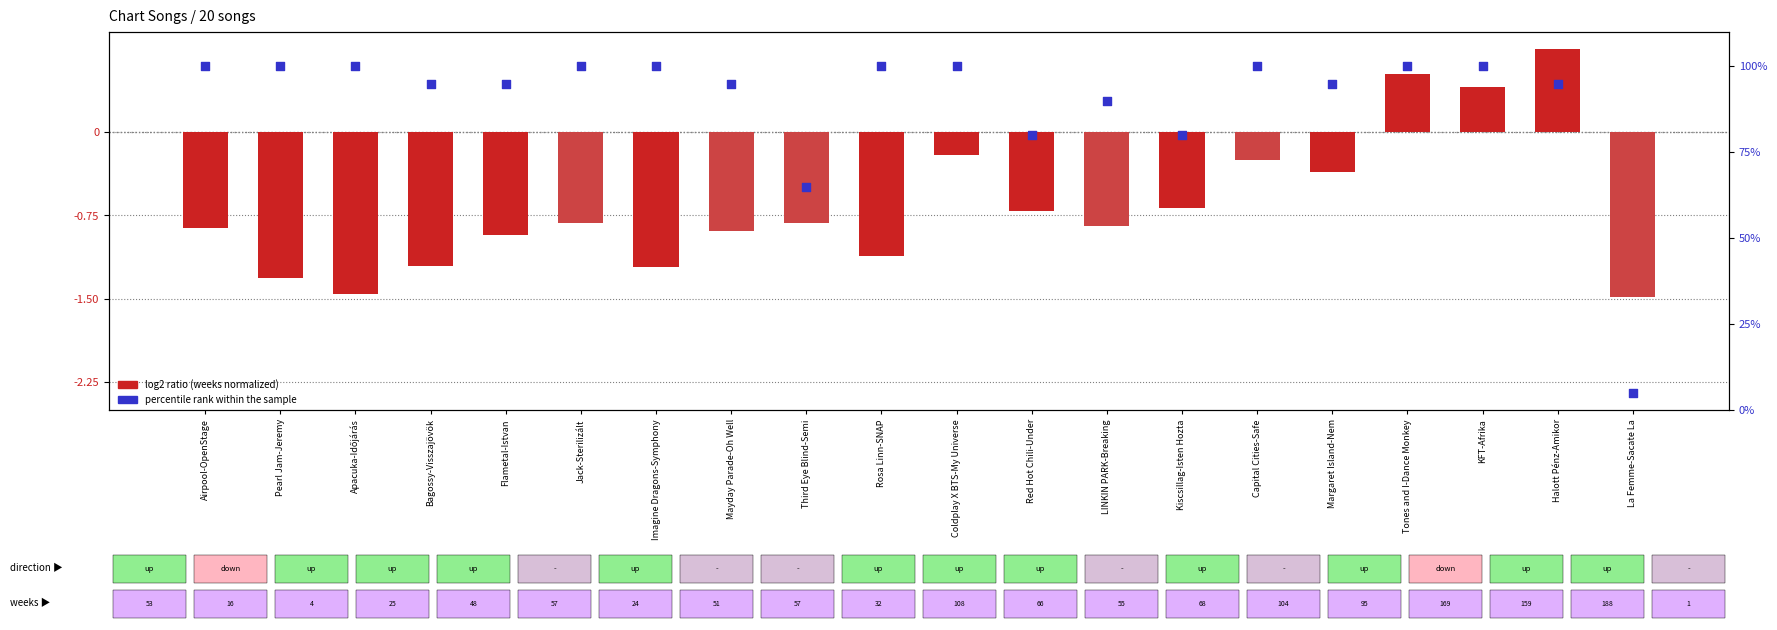

What are all the series names shown in the legend?

log2 ratio (weeks normalized), percentile rank within the sample